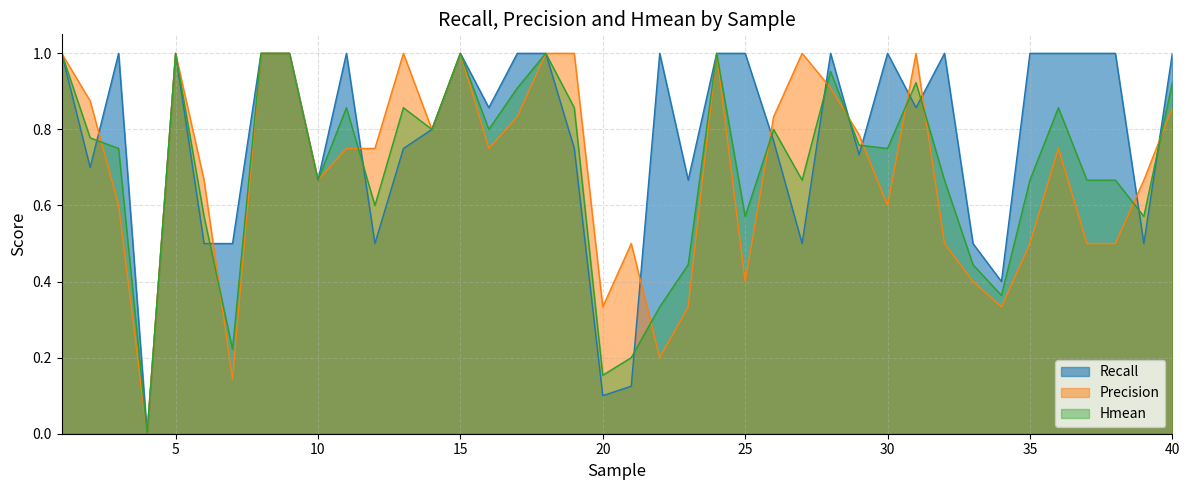

What is the value of the Hmean point at the 7th from the left?

0.2